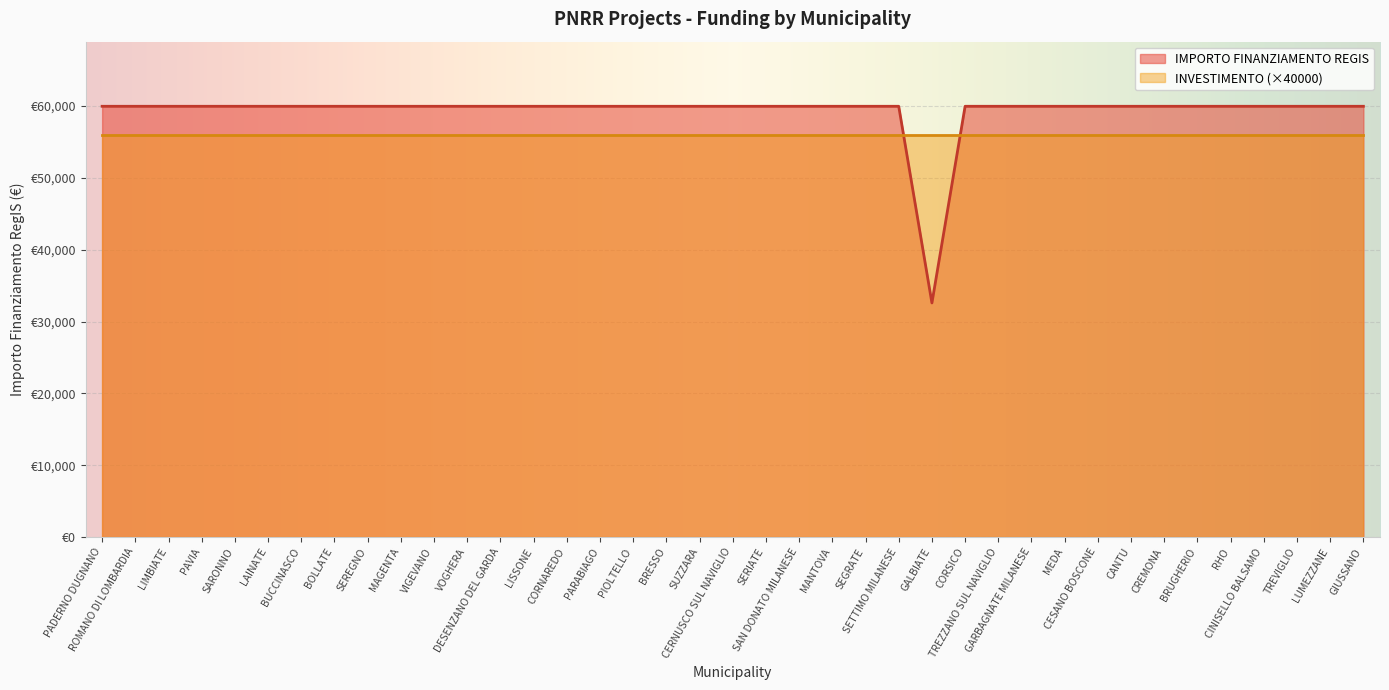

What is the sum of the values at LAINATE and MANTOVA?

119932